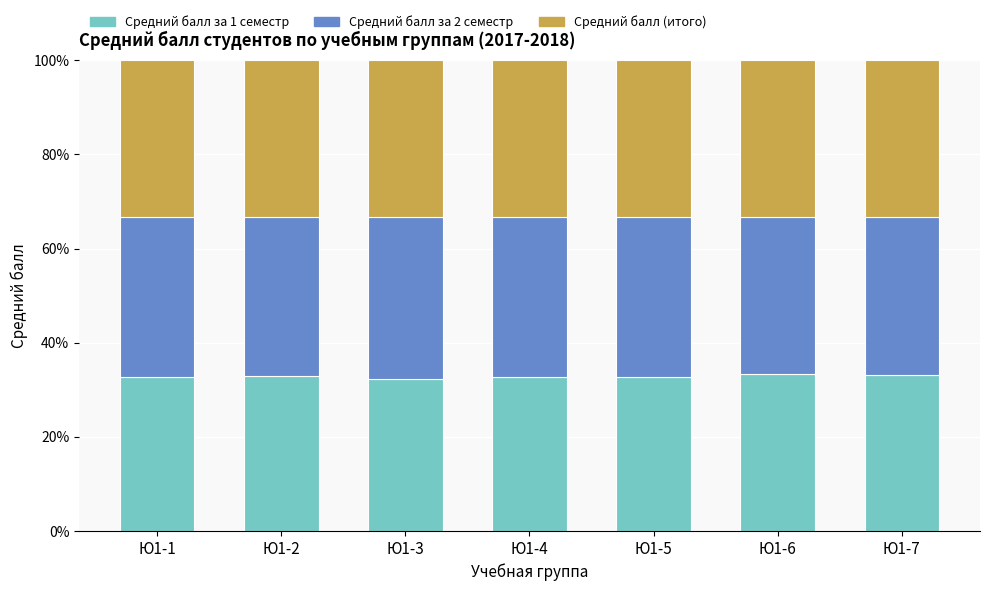

What is the difference between the Средний балл за 1 семестр values at Ю1-6 and Ю1-7?

0.1